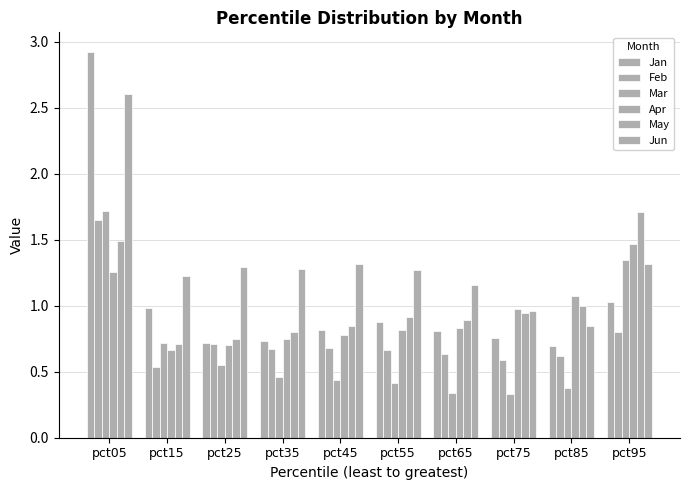

Is the value of Mar at pct95 greater than the value of Feb at pct35?

Yes